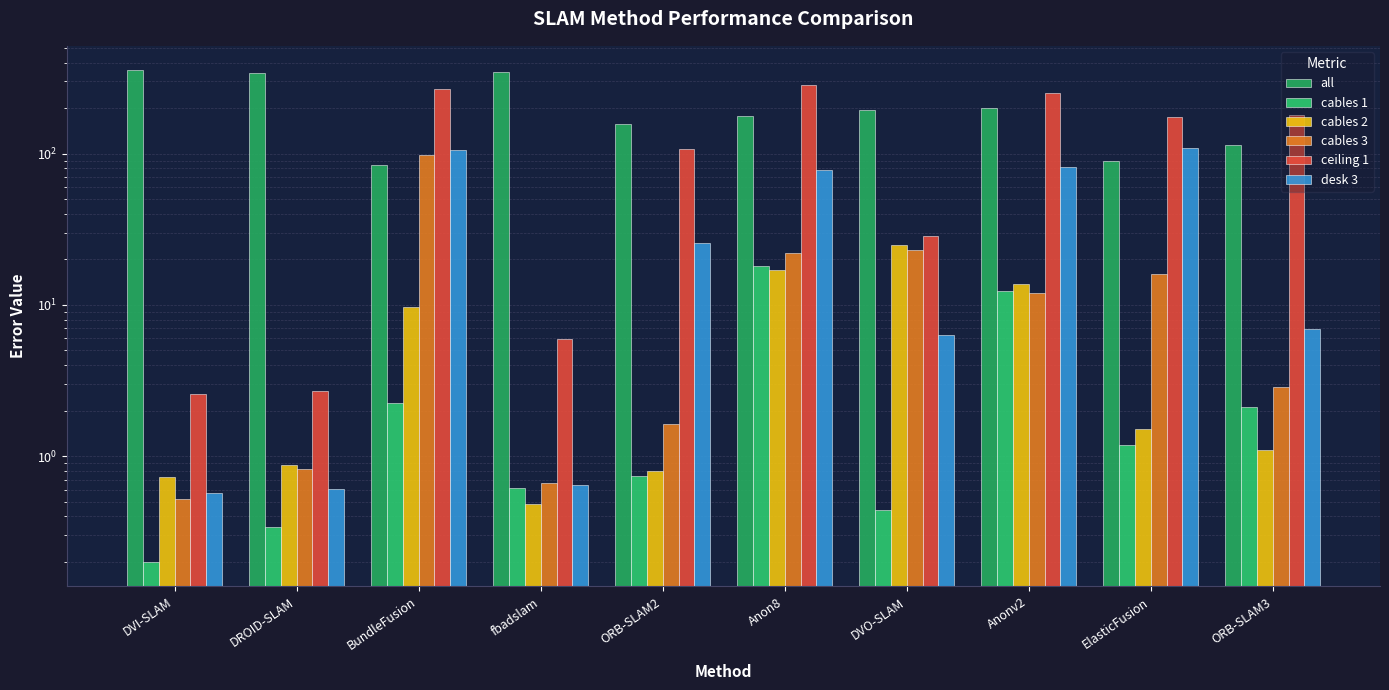

At how many categories does at least one series exceed 25?

10